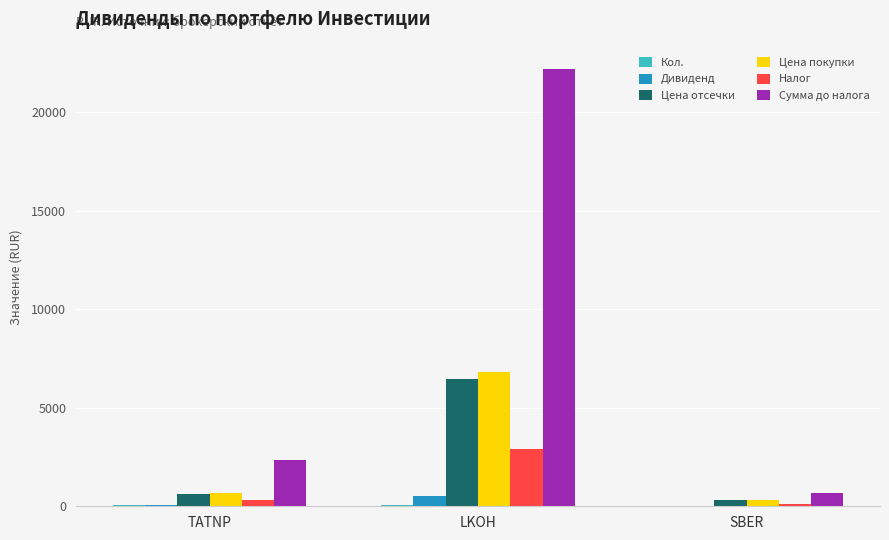

What is the sum of the Цена отсечки values at SBER and LKOH?

6794.6